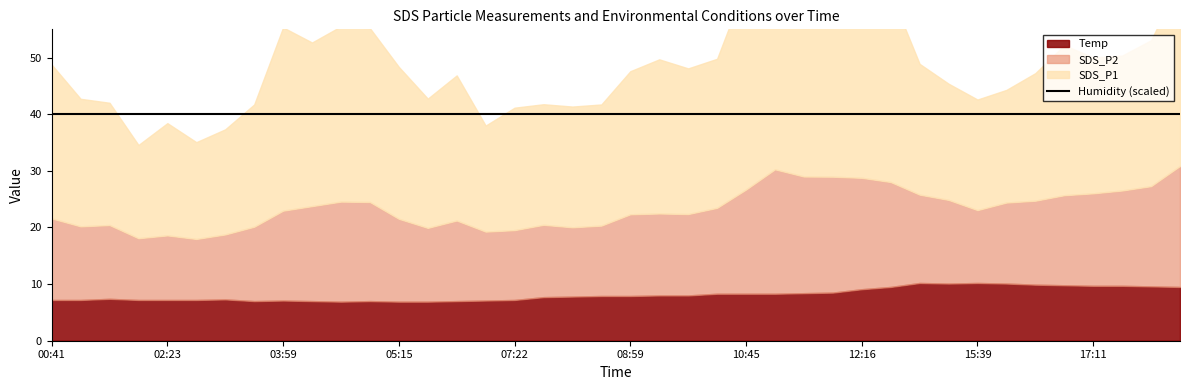

Is the value of SDS_P2 at 09:54 greater than the value of SDS_P1 at 01:58?

No